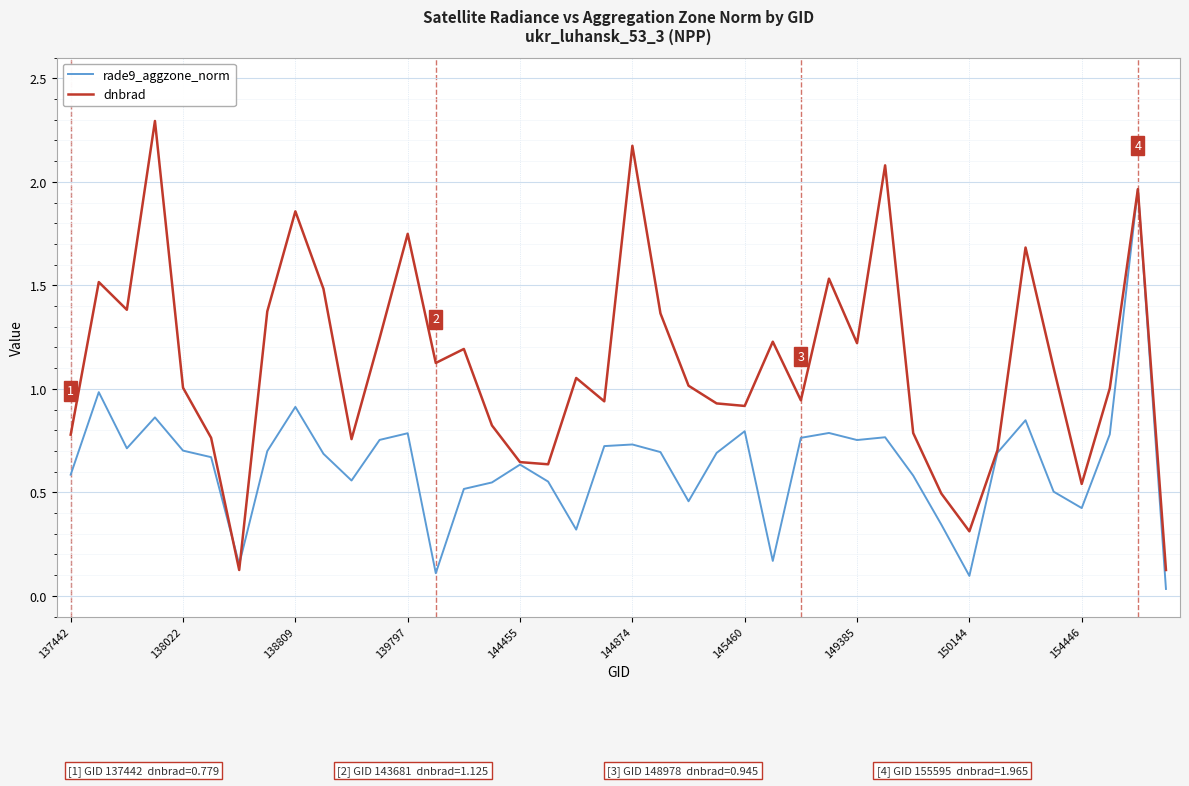

List the series in order of their peak value, highest first.

dnbrad, rade9_aggzone_norm